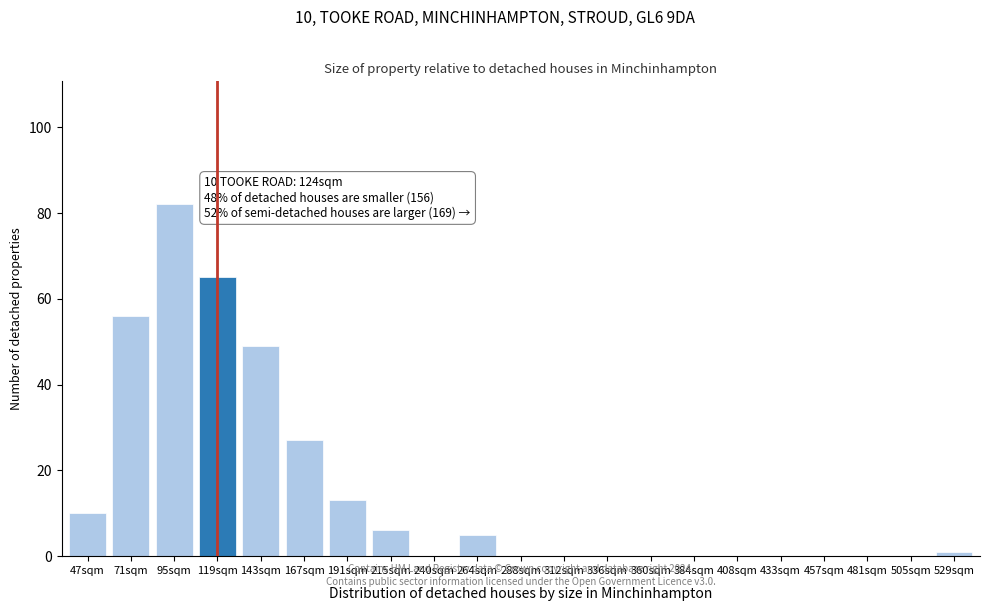

Reading left to right, transcribe all the data shown in this chart.

47sqm=10	71sqm=56	95sqm=82	119sqm=65	143sqm=49	167sqm=27	191sqm=13	215sqm=6	240sqm=0	264sqm=5	288sqm=0	312sqm=0	336sqm=0	360sqm=0	384sqm=0	408sqm=0	433sqm=0	457sqm=0	481sqm=0	505sqm=0	529sqm=1